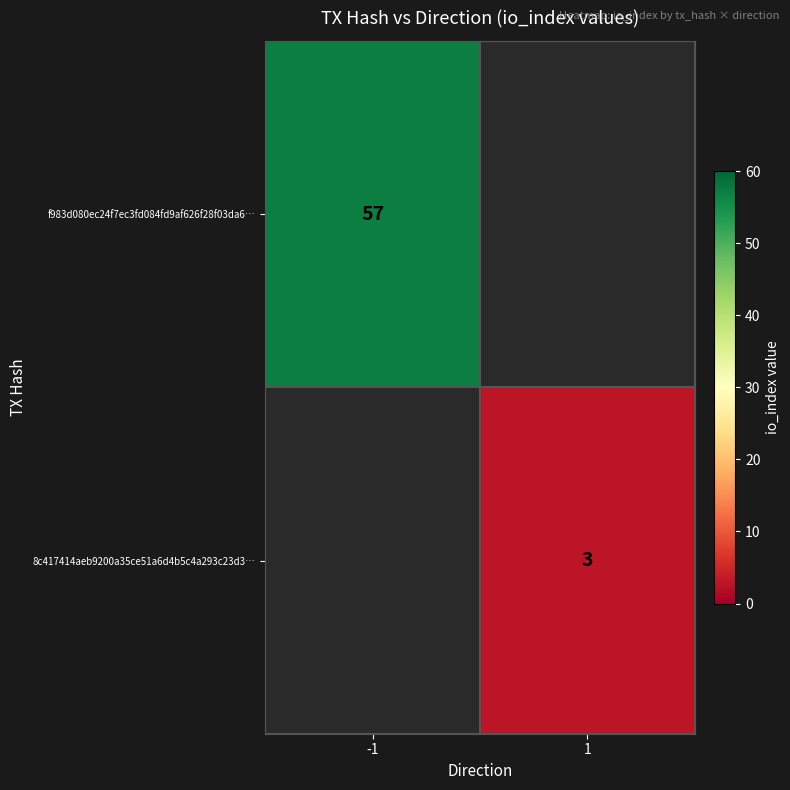

What is the smallest value displayed?

3.0